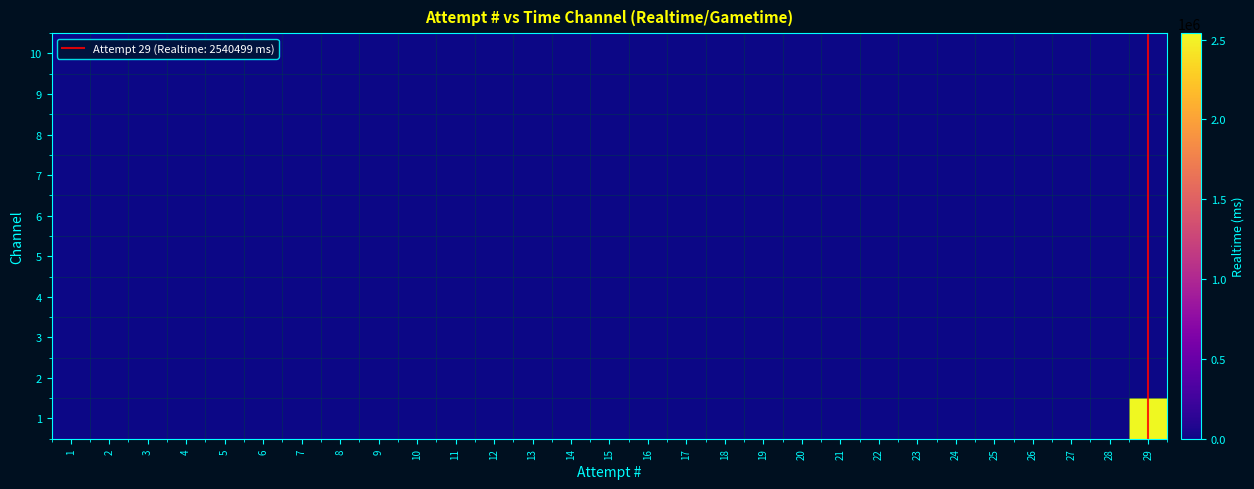

Reading left to right, transcribe all the data shown in this chart.

1: 1=0	2=0	3=0	4=0	5=0	6=0	7=0	8=0	9=0	10=0	11=0	12=0	13=0	14=0	15=0	16=0	17=0	18=0	19=0	20=0	21=0	22=0	23=0	24=0	25=0	26=0	27=0	28=0	29=2540499
2: 1=0	2=0	3=0	4=0	5=0	6=0	7=0	8=0	9=0	10=0	11=0	12=0	13=0	14=0	15=0	16=0	17=0	18=0	19=0	20=0	21=0	22=0	23=0	24=0	25=0	26=0	27=0	28=0	29=0
3: 1=0	2=0	3=0	4=0	5=0	6=0	7=0	8=0	9=0	10=0	11=0	12=0	13=0	14=0	15=0	16=0	17=0	18=0	19=0	20=0	21=0	22=0	23=0	24=0	25=0	26=0	27=0	28=0	29=0
4: 1=0	2=0	3=0	4=0	5=0	6=0	7=0	8=0	9=0	10=0	11=0	12=0	13=0	14=0	15=0	16=0	17=0	18=0	19=0	20=0	21=0	22=0	23=0	24=0	25=0	26=0	27=0	28=0	29=0
5: 1=0	2=0	3=0	4=0	5=0	6=0	7=0	8=0	9=0	10=0	11=0	12=0	13=0	14=0	15=0	16=0	17=0	18=0	19=0	20=0	21=0	22=0	23=0	24=0	25=0	26=0	27=0	28=0	29=0
6: 1=0	2=0	3=0	4=0	5=0	6=0	7=0	8=0	9=0	10=0	11=0	12=0	13=0	14=0	15=0	16=0	17=0	18=0	19=0	20=0	21=0	22=0	23=0	24=0	25=0	26=0	27=0	28=0	29=0
7: 1=0	2=0	3=0	4=0	5=0	6=0	7=0	8=0	9=0	10=0	11=0	12=0	13=0	14=0	15=0	16=0	17=0	18=0	19=0	20=0	21=0	22=0	23=0	24=0	25=0	26=0	27=0	28=0	29=0
8: 1=0	2=0	3=0	4=0	5=0	6=0	7=0	8=0	9=0	10=0	11=0	12=0	13=0	14=0	15=0	16=0	17=0	18=0	19=0	20=0	21=0	22=0	23=0	24=0	25=0	26=0	27=0	28=0	29=0
9: 1=0	2=0	3=0	4=0	5=0	6=0	7=0	8=0	9=0	10=0	11=0	12=0	13=0	14=0	15=0	16=0	17=0	18=0	19=0	20=0	21=0	22=0	23=0	24=0	25=0	26=0	27=0	28=0	29=0
10: 1=0	2=0	3=0	4=0	5=0	6=0	7=0	8=0	9=0	10=0	11=0	12=0	13=0	14=0	15=0	16=0	17=0	18=0	19=0	20=0	21=0	22=0	23=0	24=0	25=0	26=0	27=0	28=0	29=0